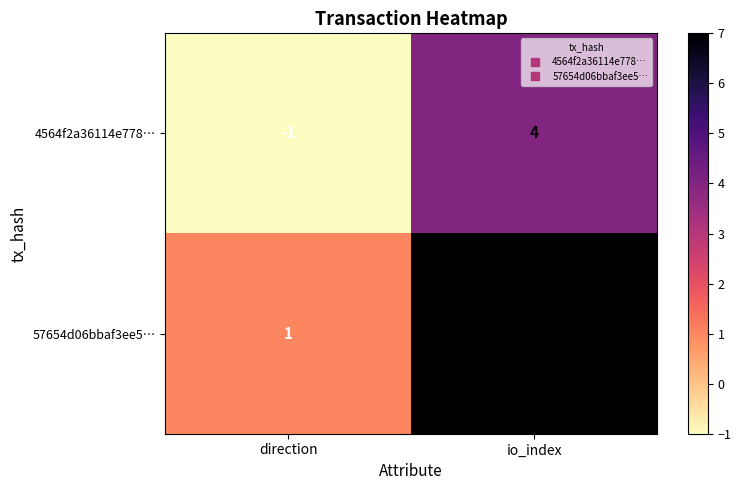

What is the sum of the 4564f2a36114e778… values at io_index and direction?

3